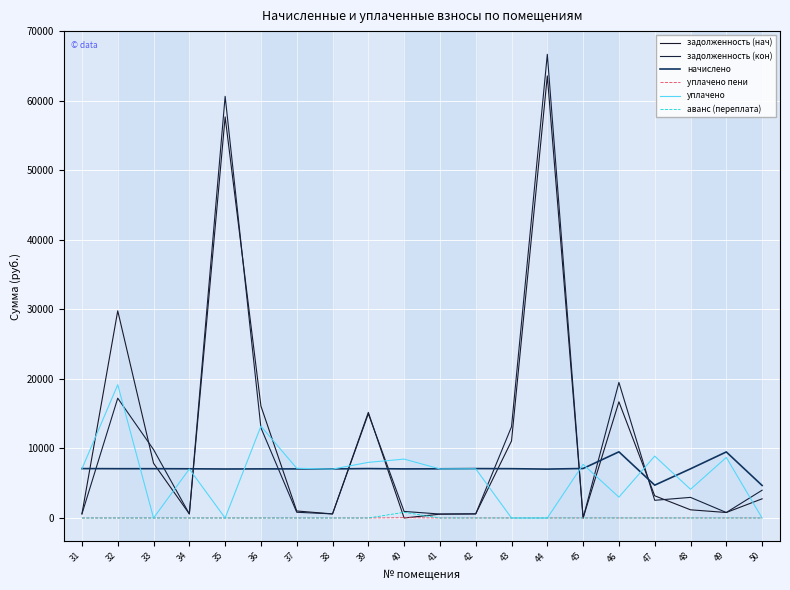

Does the chart display data point markers on the line(s)?

No